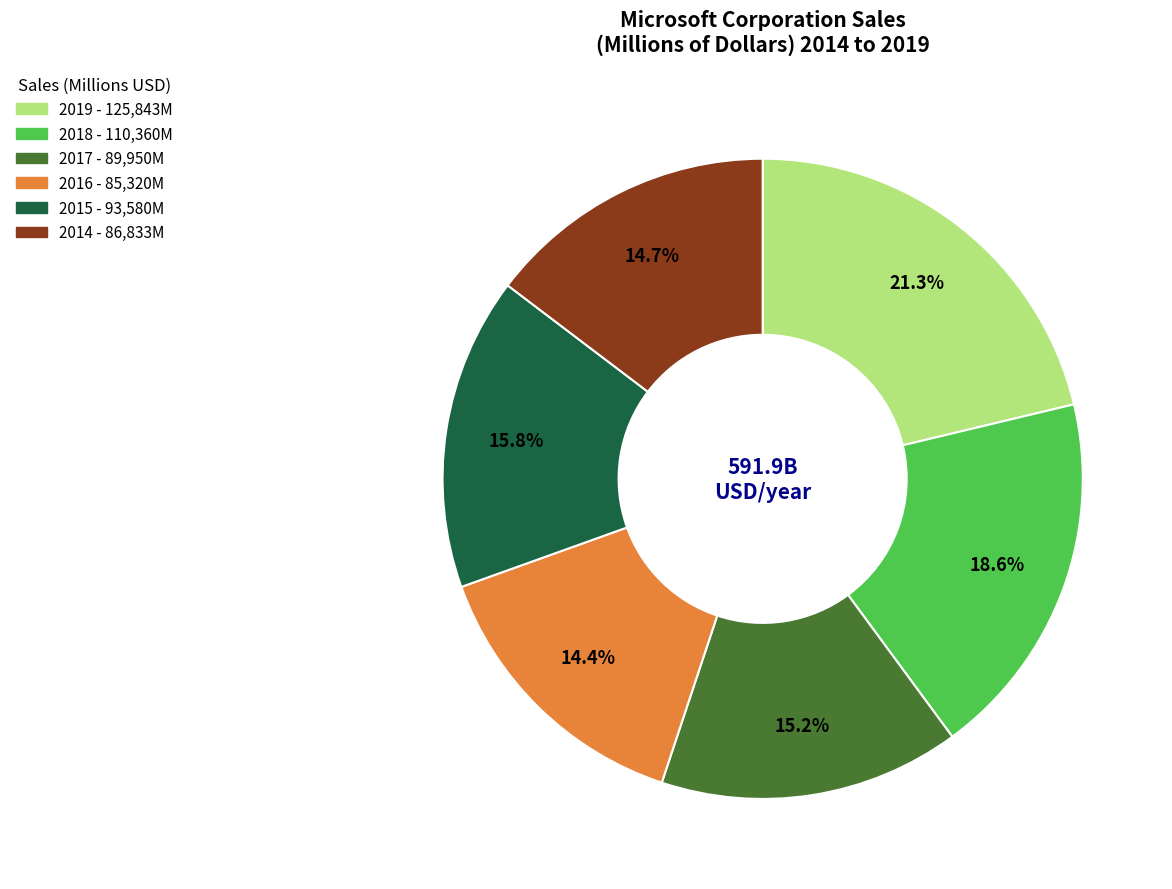

To the nearest percent, what is the combined percentage of 2017 and 2018?

34%